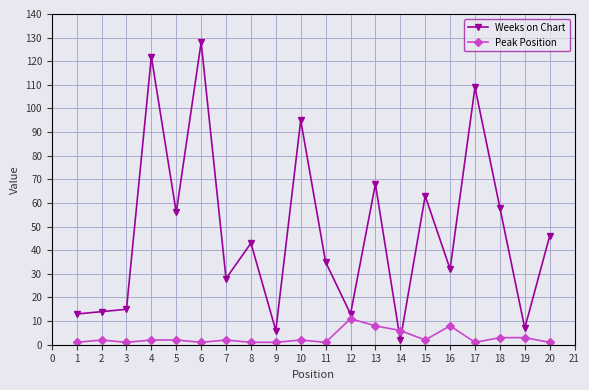

What is the total value across all series at 18?

61